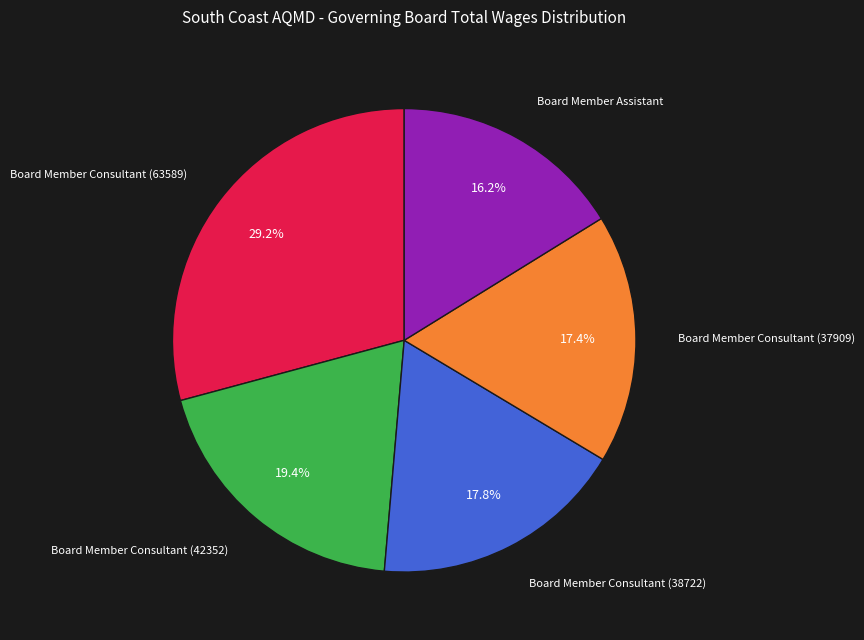

Is there any slice that represents more than half of the pie?

No